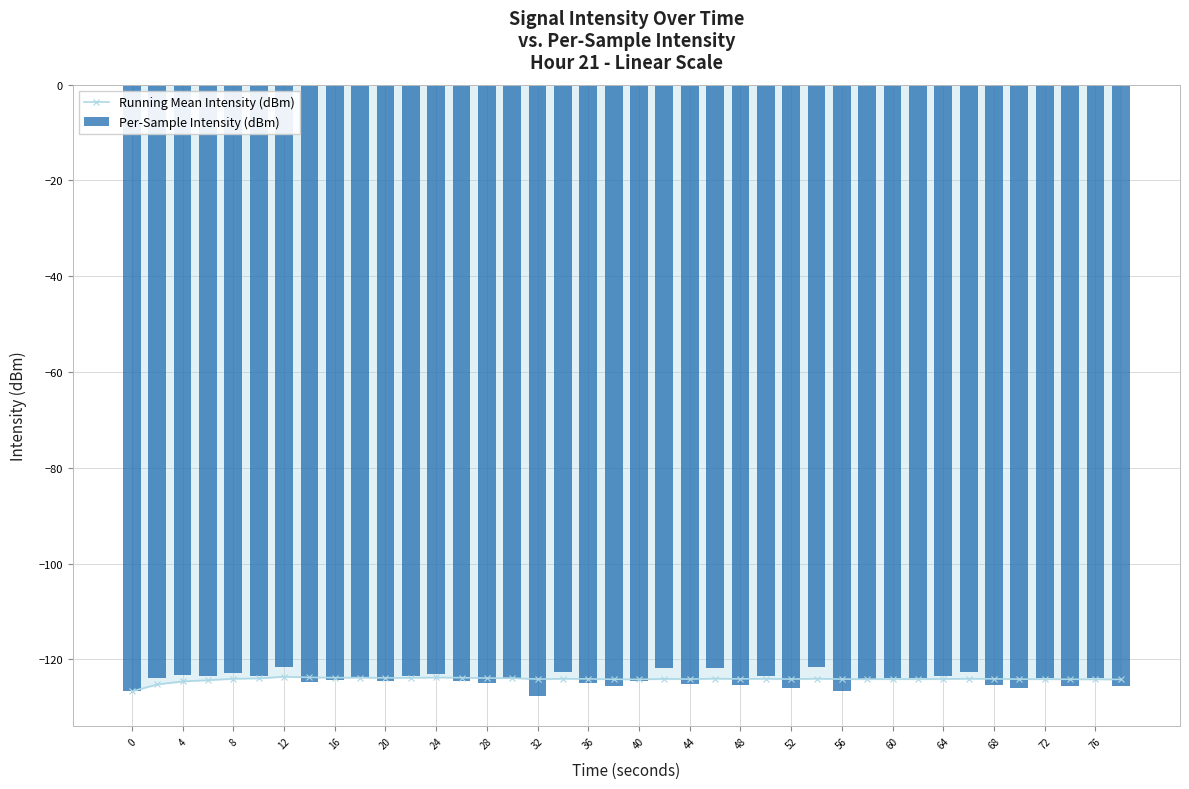

The Running Mean Intensity (dBm) series shows -188.4 at 4. True or false?

False